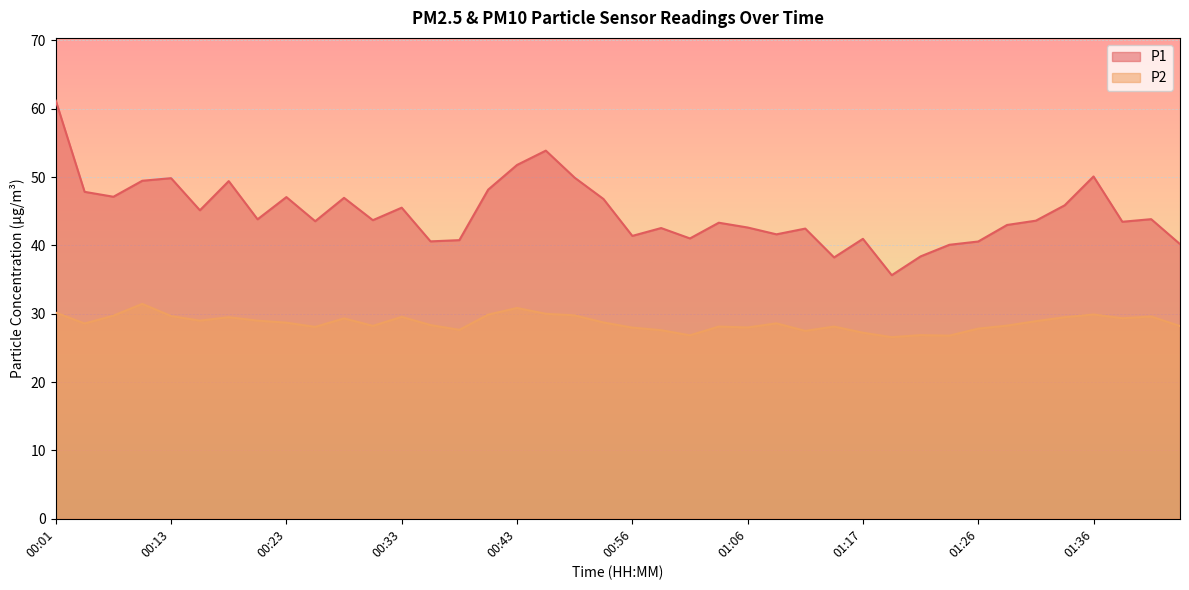

In P2, how many points are lower than both neighbors (excluding endpoints)?

11